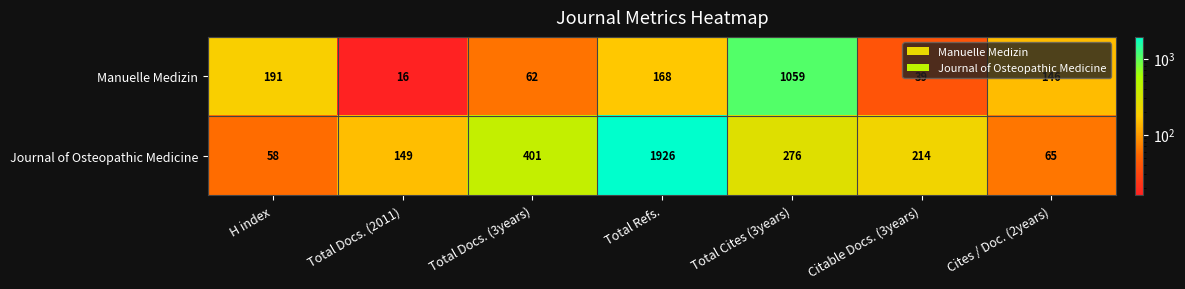

What is the minimum value for Journal of Osteopathic Medicine?

58